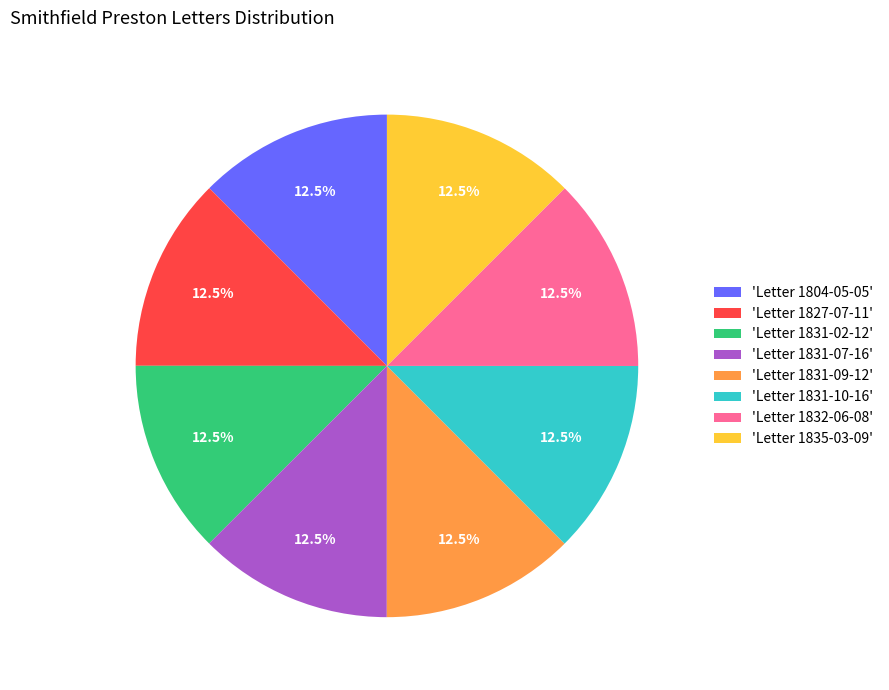

How many segments does this pie chart have?

8